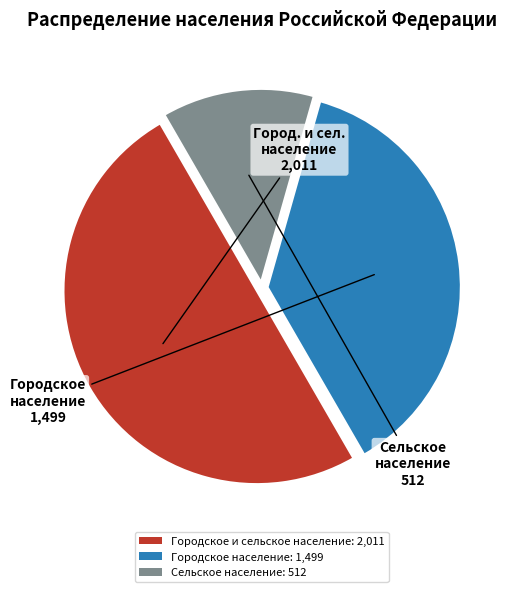

Which category has the biggest portion of the pie?

Городское и сельское население